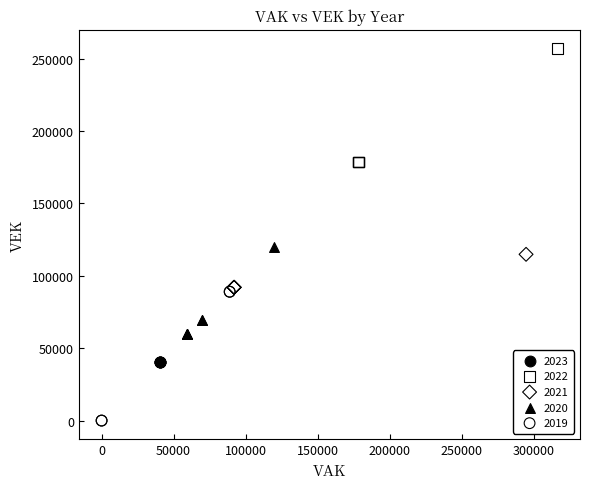

Which series contains the highest Y value?

2022